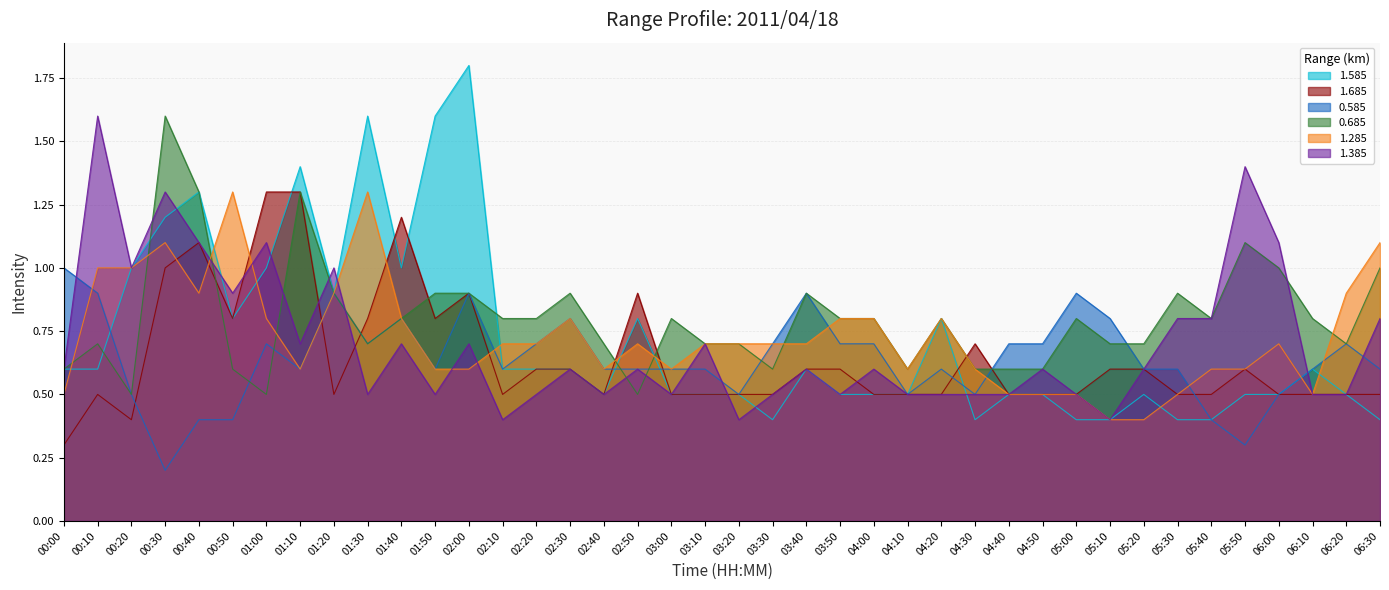

Which has a higher value, 06:30 or 04:20?

04:20